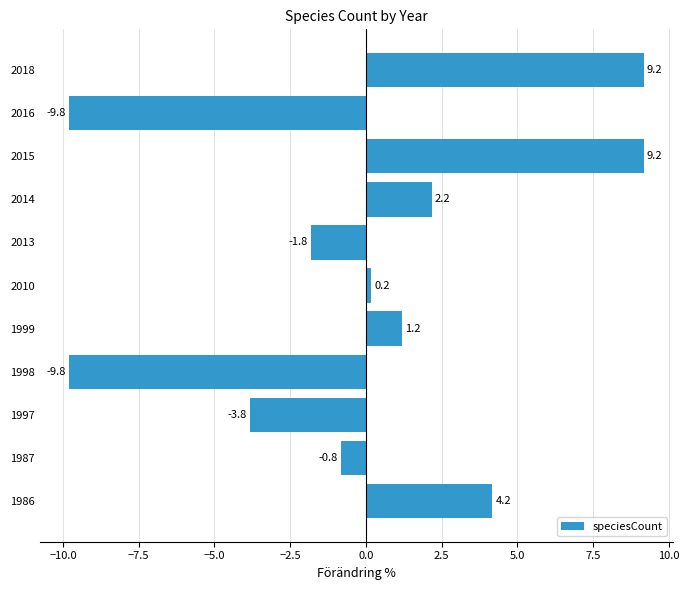

Reading bottom to top, list all the values displayed in this chart.

4.2	-0.8	-3.8	-9.8	1.2	0.2	-1.8	2.2	9.2	-9.8	9.2